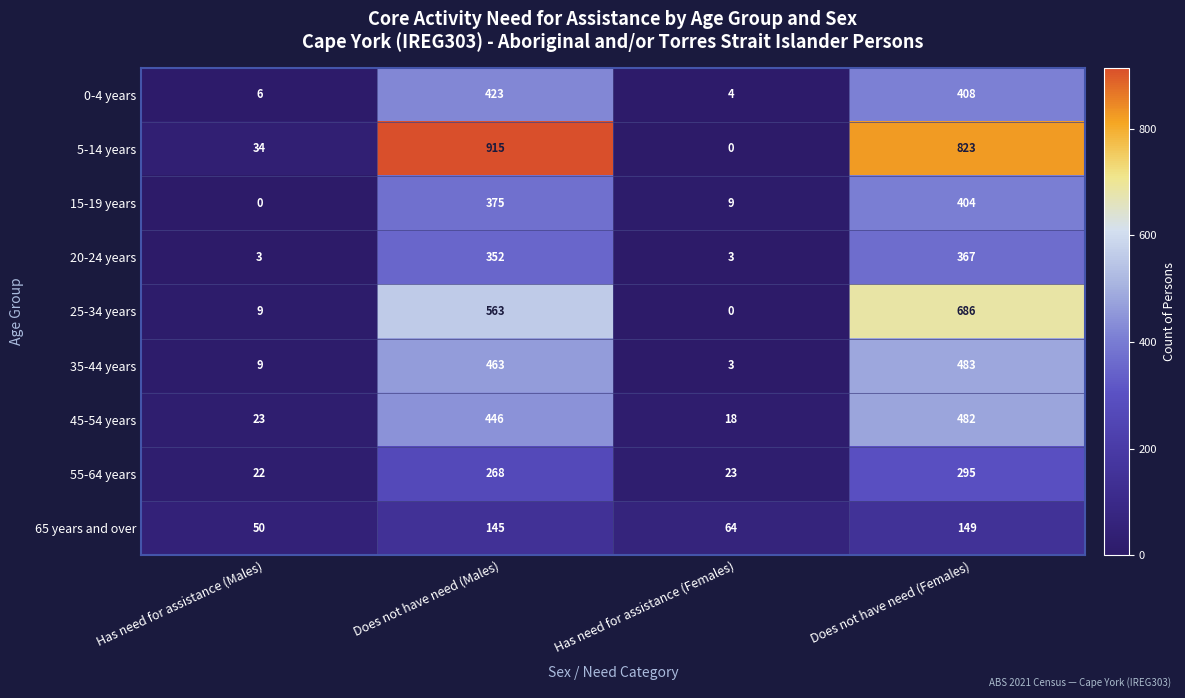

The value of 45-54 years at Has need for assistance (Females) is 29. True or false?

False